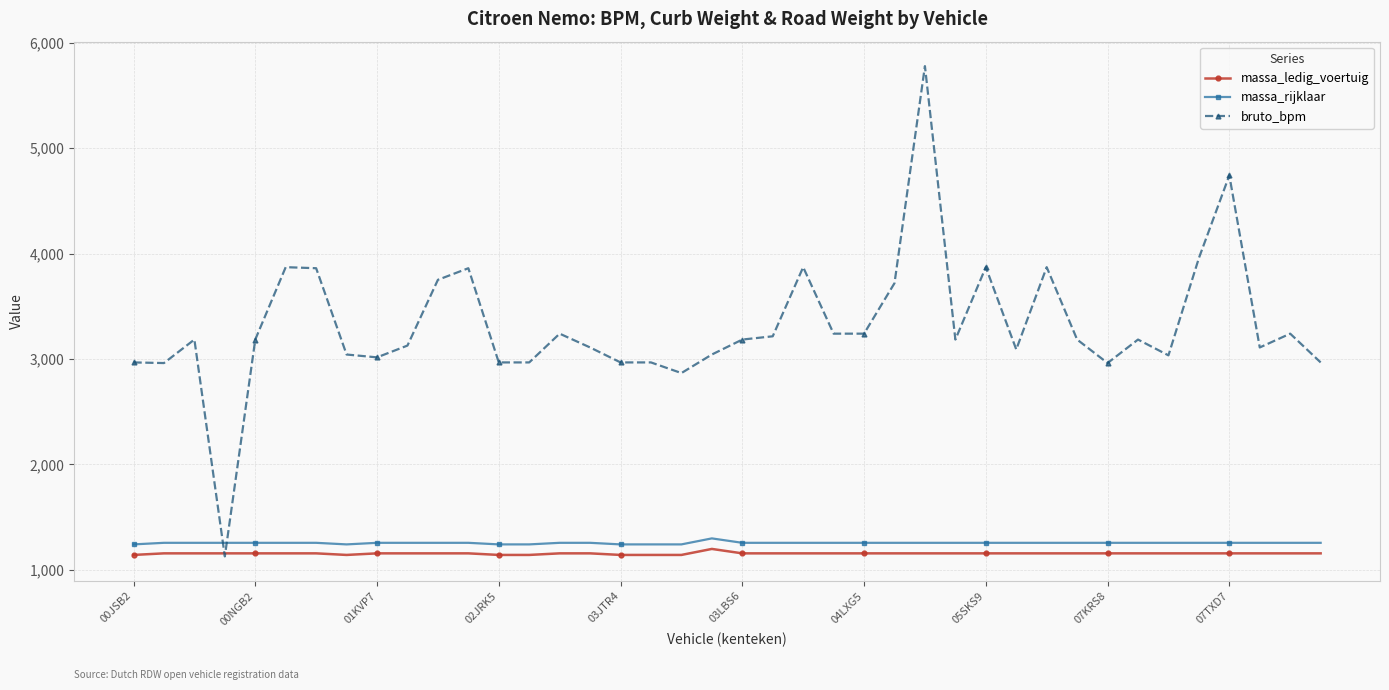

Which series has the largest range (max minus min)?

bruto_bpm